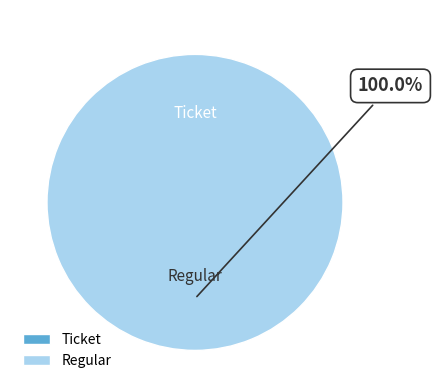

What is the majority slice?

Regular